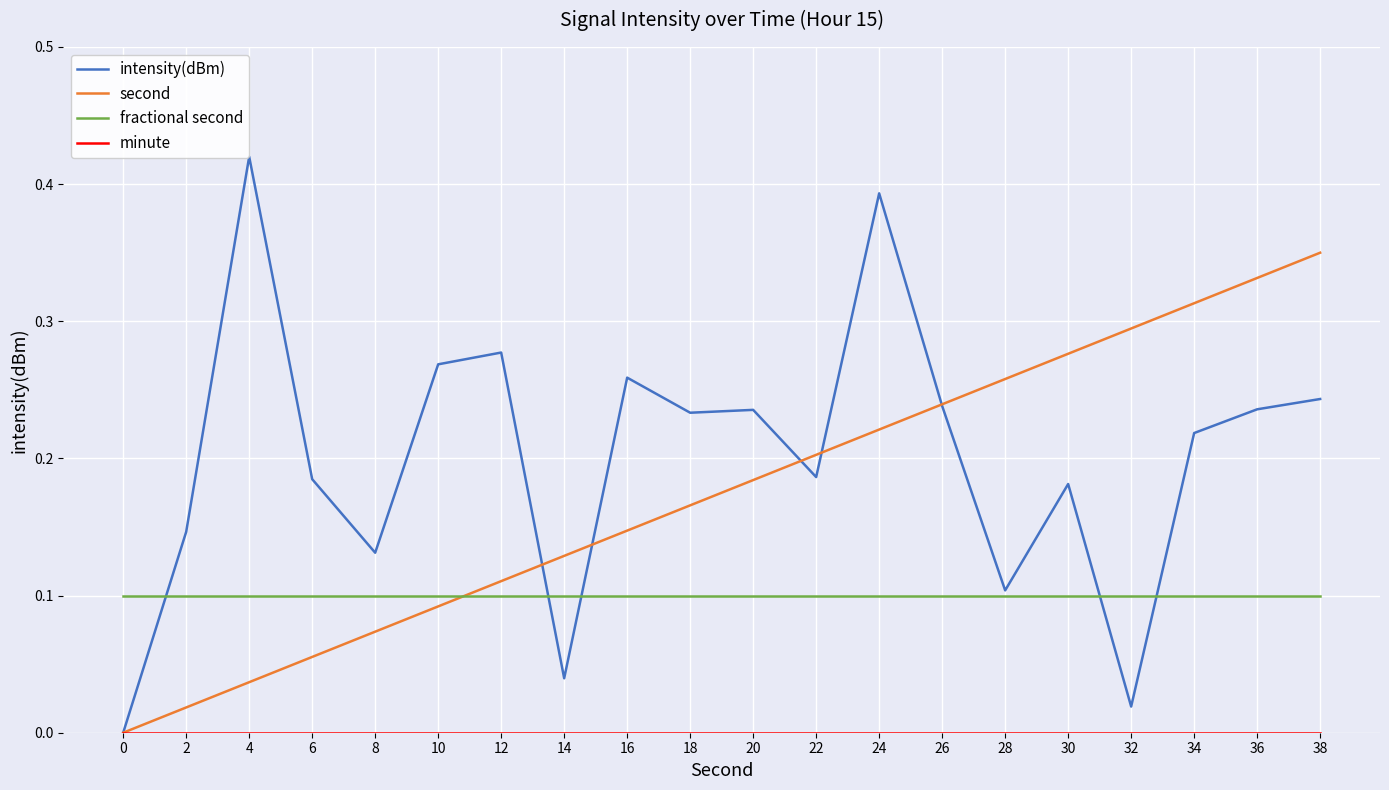

At which category is the sum across all series the highest?

24